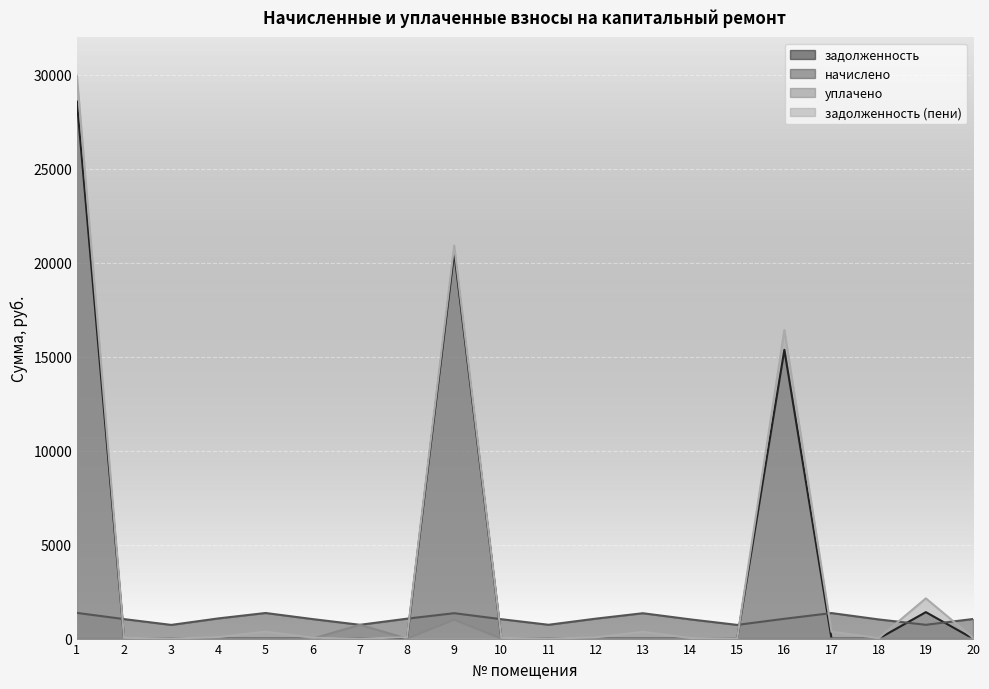

Does the chart display data point markers on the line(s)?

No